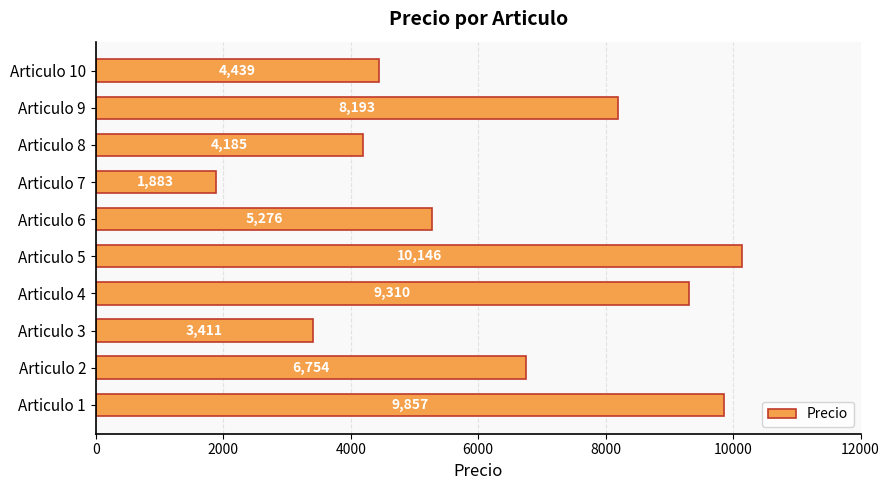

Approximately how many times larger is the value at Articulo 6 compared to Articulo 9?

0.6